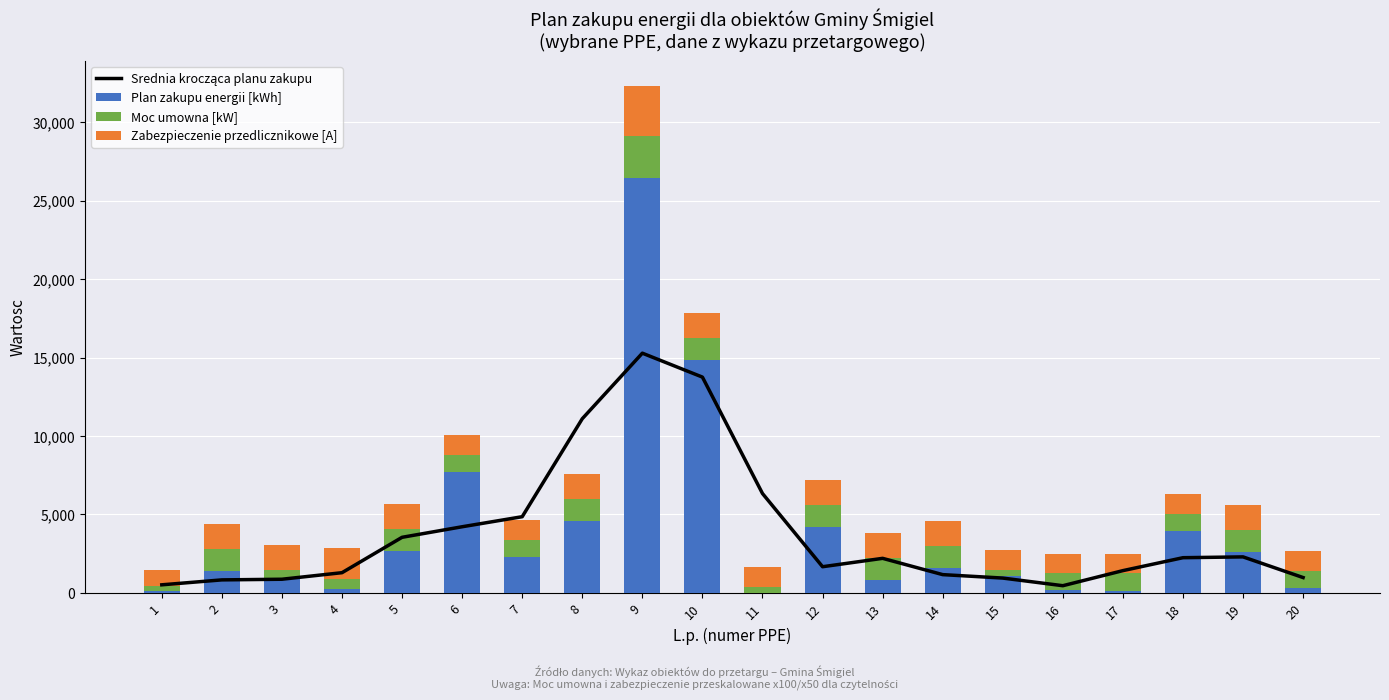

What is the difference between the maximum and second lowest values in the Plan zakupu energii [kWh] series?

26304.0